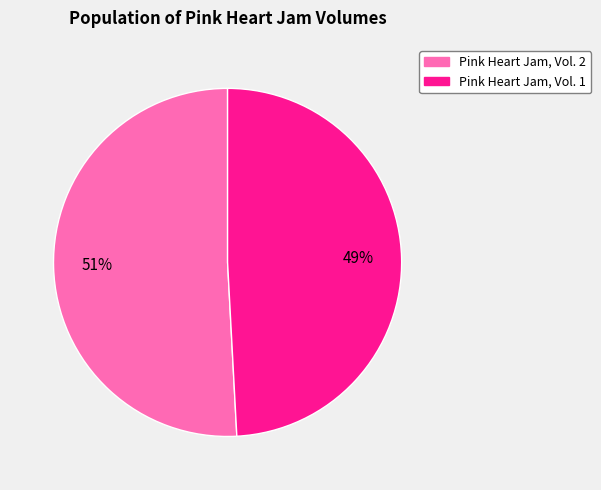

To the nearest percent, what is the combined percentage of Pink Heart Jam, Vol. 1 and Pink Heart Jam, Vol. 2?

100%